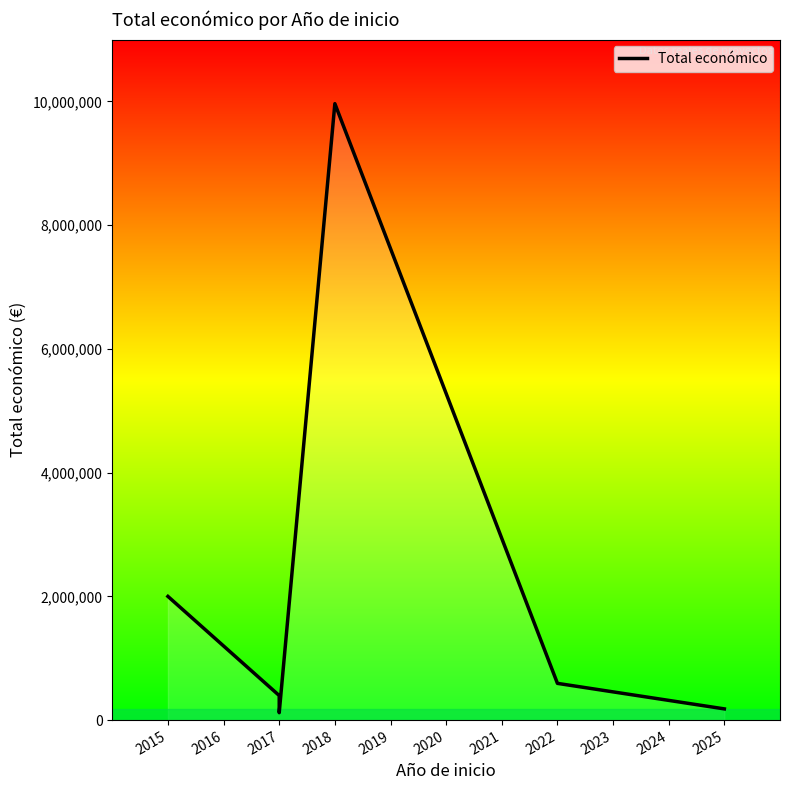

Count the number of values greater than 593713.

2